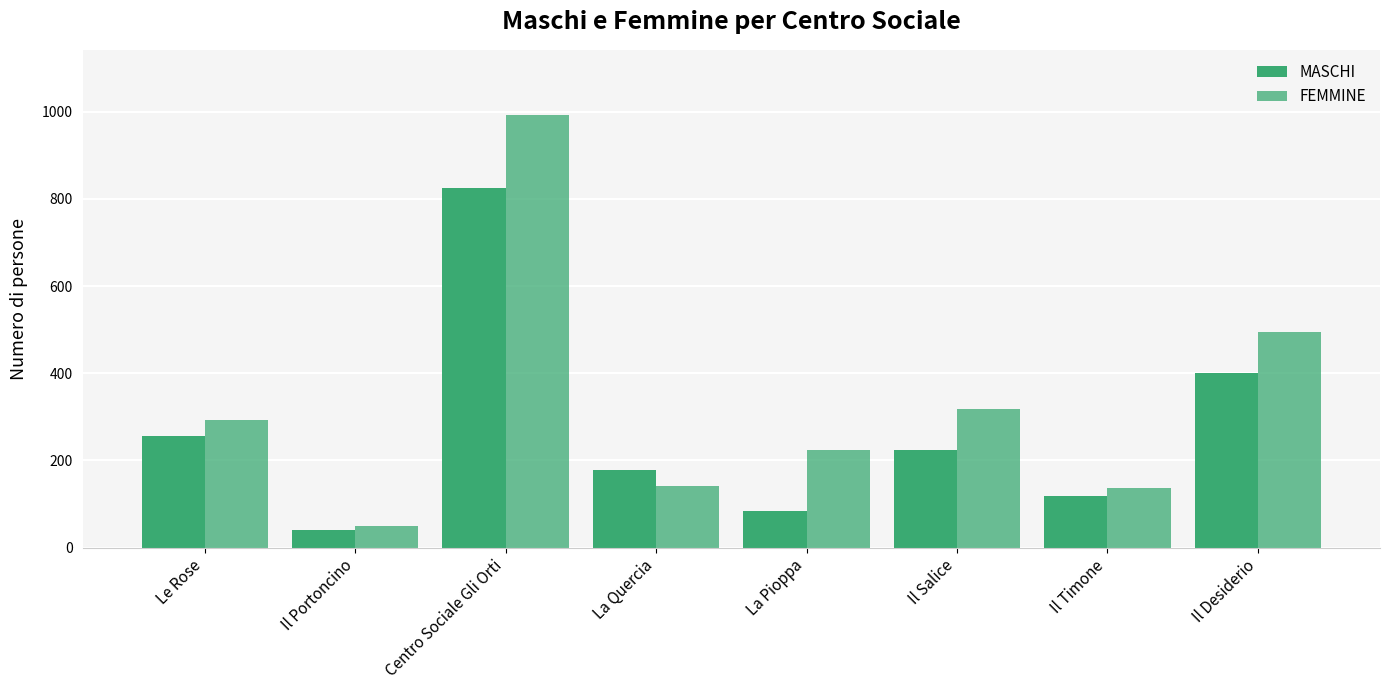

How many groups of bars are there?

8